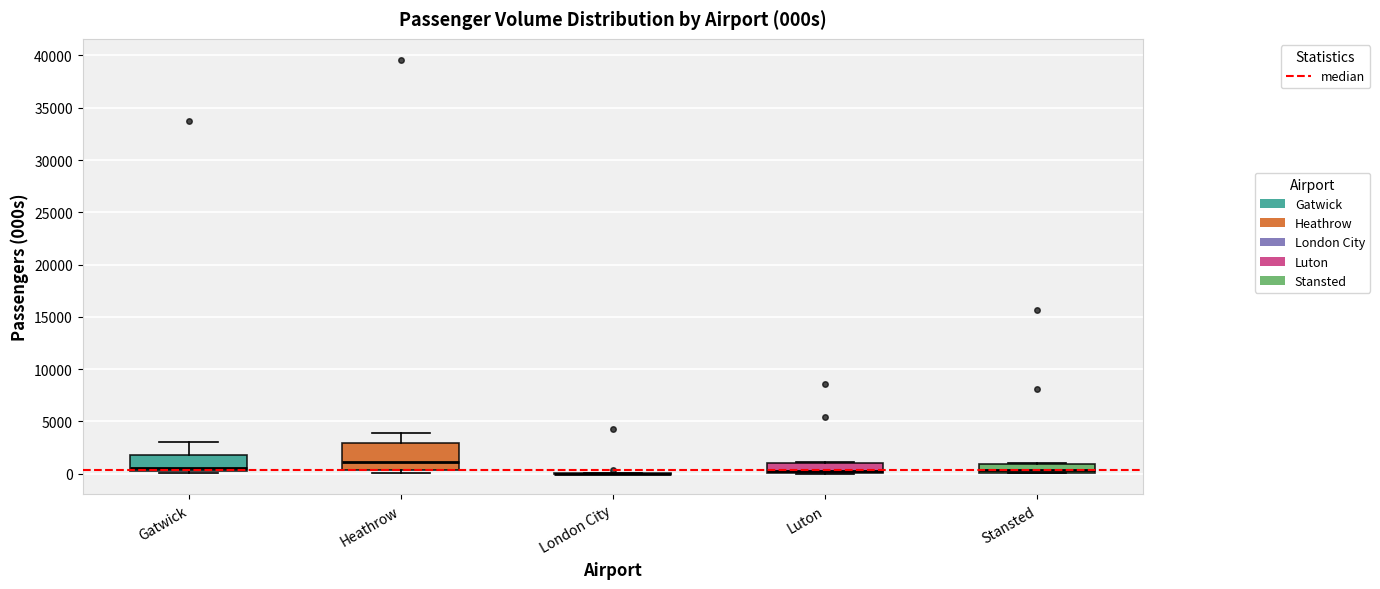

Comparing the boxes themselves (not the whiskers), which one is the tallest?

Heathrow